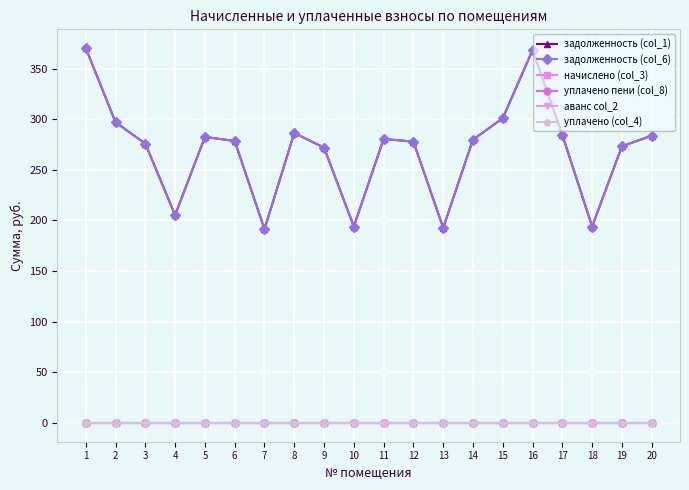

What is the total value across all series at 10?

388.1